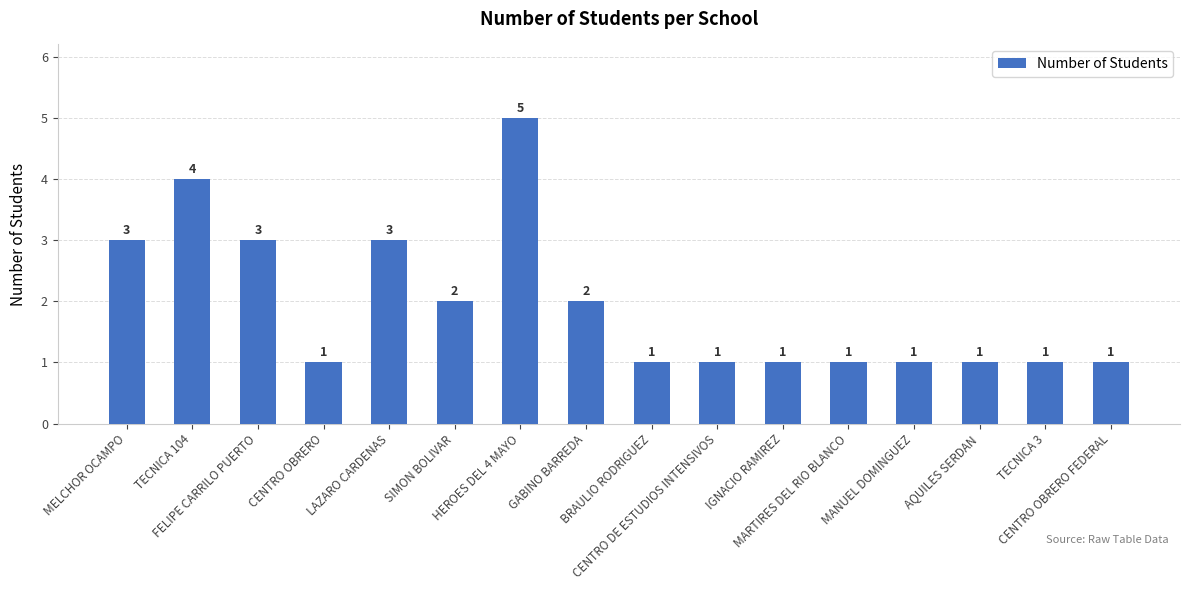

What position from the left is SIMON BOLIVAR?

6